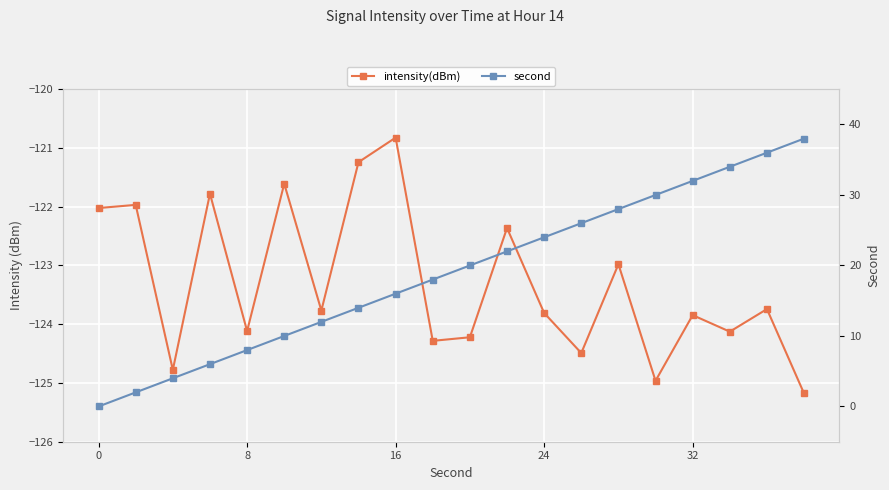

What is the difference between the maximum and minimum values in the second series?

38.0